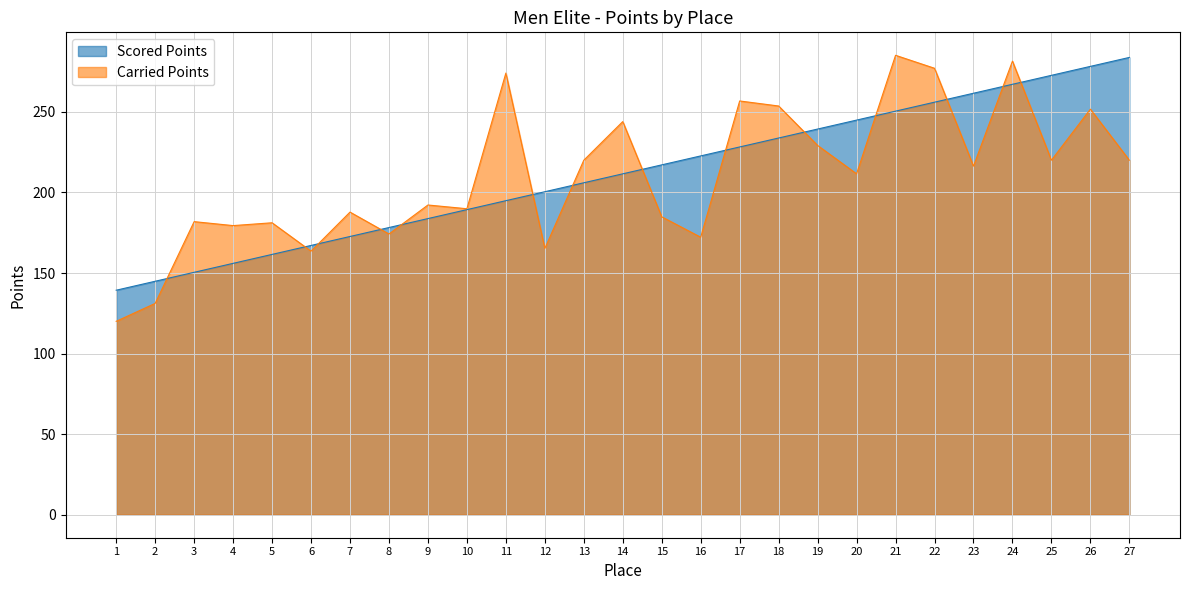

Count the number of data series in this chart.

2